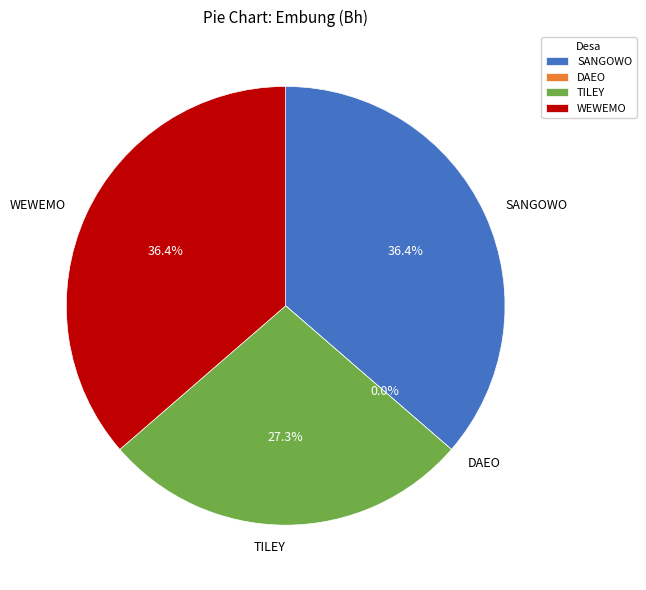

To the nearest percent, what is the combined percentage of DAEO and WEWEMO?

36%